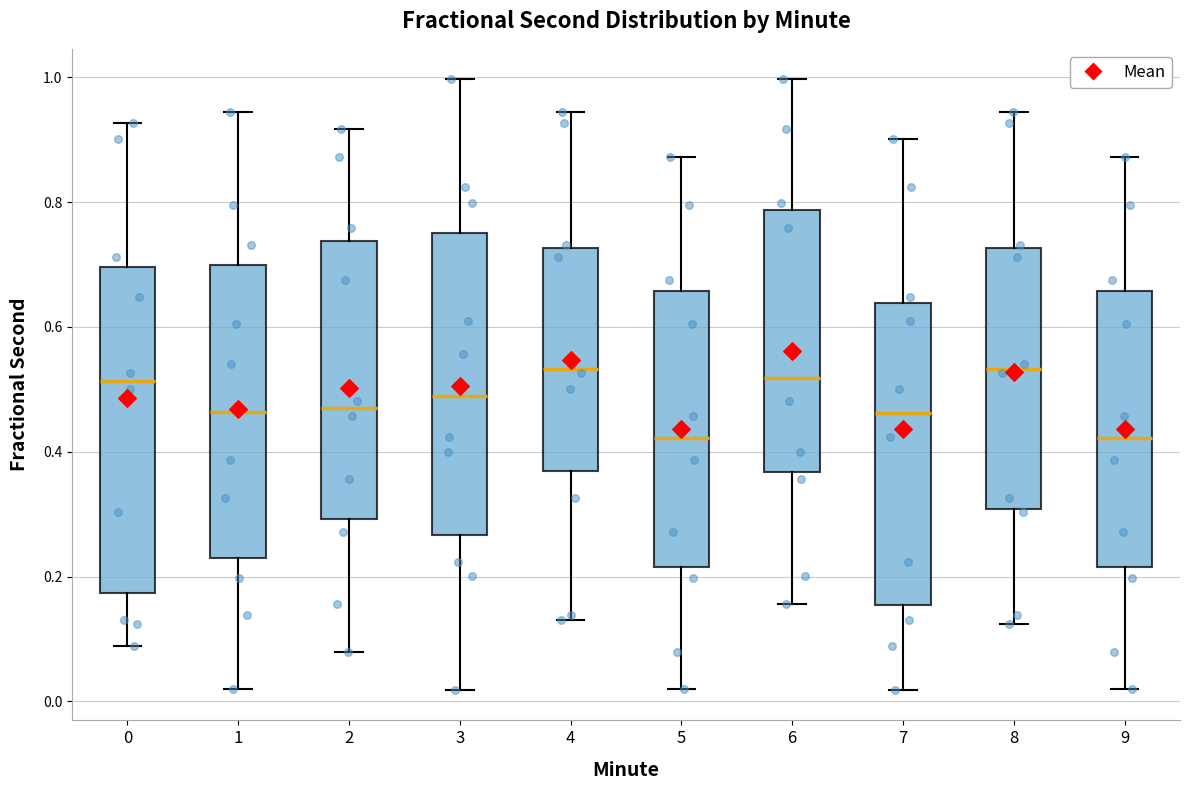

Comparing the boxes themselves (not the whiskers), which one is the tallest?

0